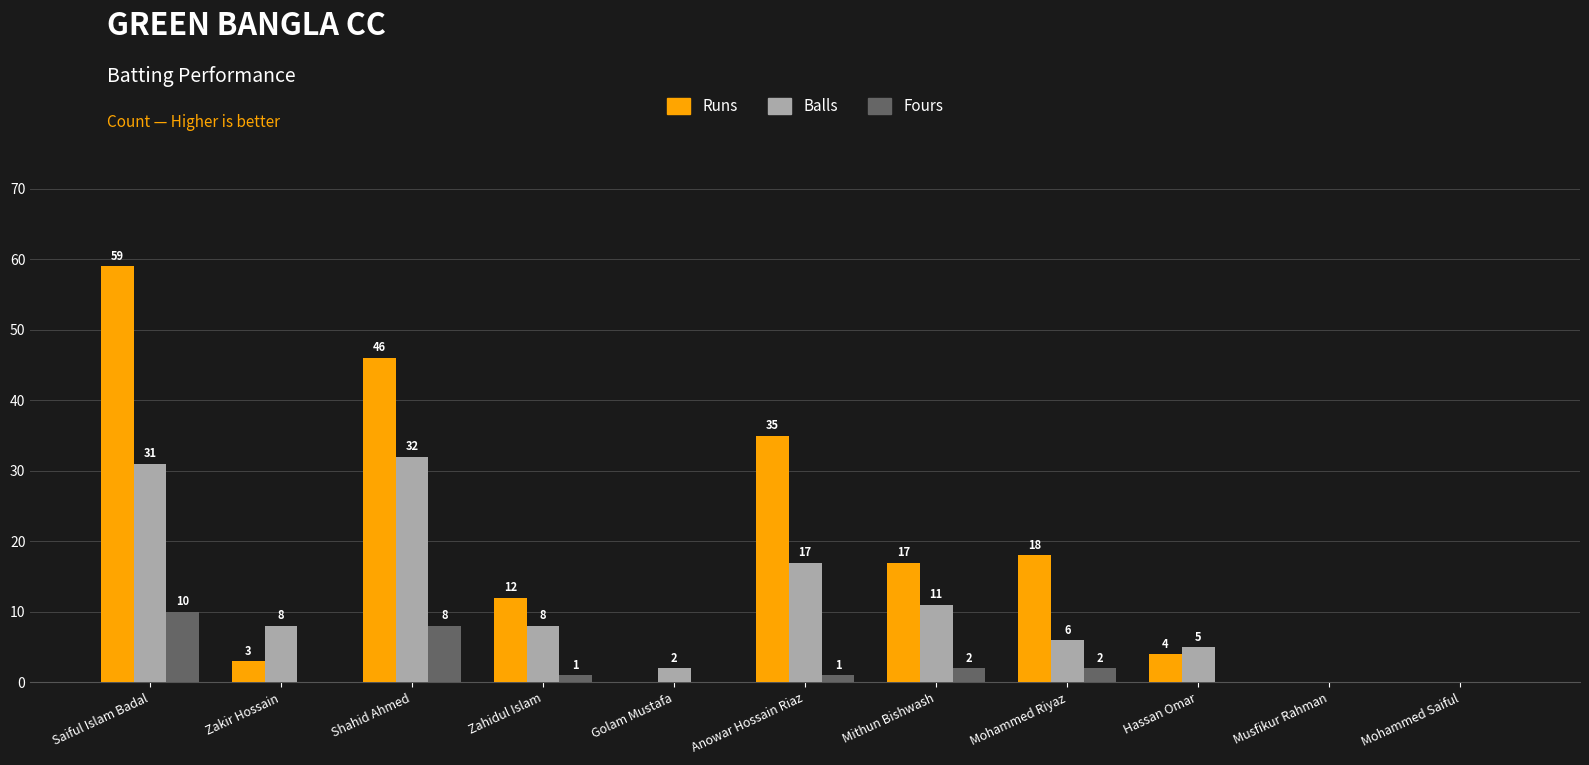

At which category is the sum across all series the highest?

Saiful Islam Badal